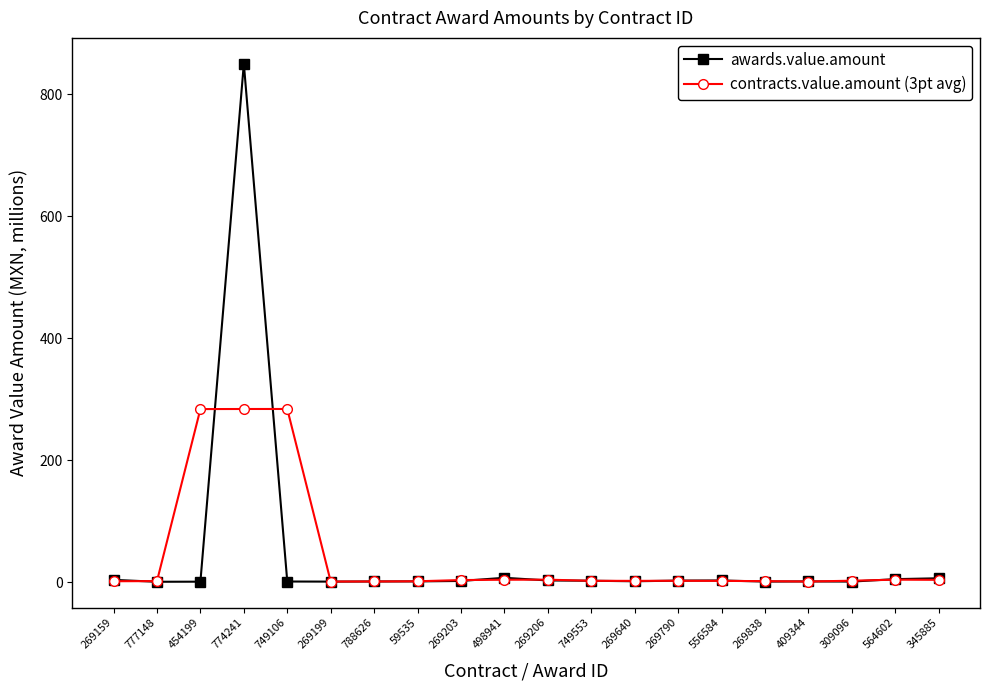

What is the maximum value for contracts.value.amount (3pt avg)?

283.8